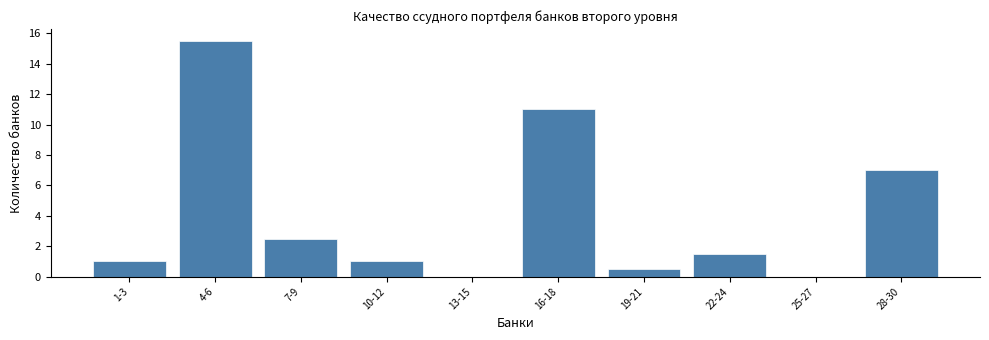

Reading right to left, what are all the values shown in this chart?

28-30=7.0	25-27=0.0	22-24=1.5	19-21=0.5	16-18=11.0	13-15=0.0	10-12=1.0	7-9=2.5	4-6=15.5	1-3=1.0